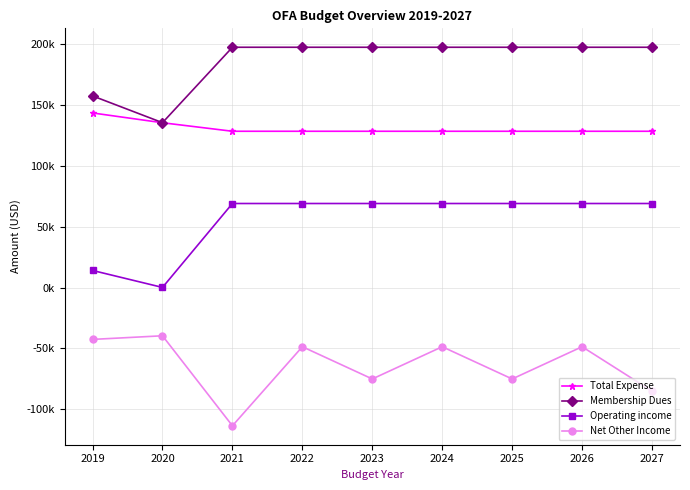

Reading left to right, what are all the values shown in this chart?

Total Expense: 143493	135443	128443	128443	128443	128443	128443	128443	128443
Membership Dues: 157500	135500	197500	197500	197500	197500	197500	197500	197500
Operating income: 14007	57	69057	69057	69057	69057	69057	69057	69057
Net Other Income: -42670	-39688	-113688	-48688	-75188	-48688	-75188	-48688	-85188